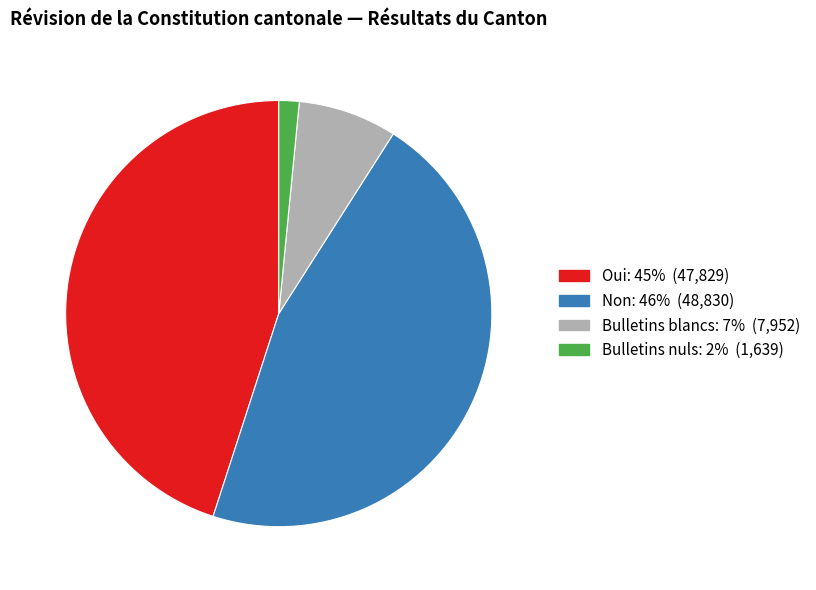

Between Bulletins nuls and Bulletins blancs, which is larger?

Bulletins blancs